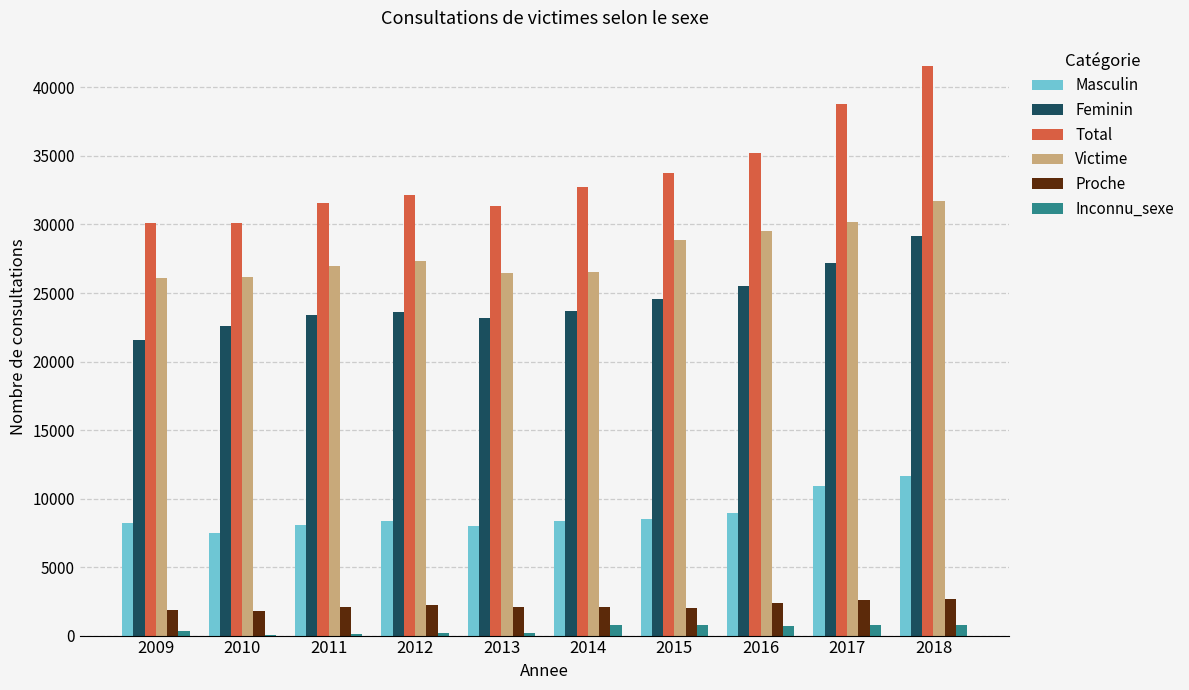

Are the bars grouped side by side (vs. stacked)?

Yes